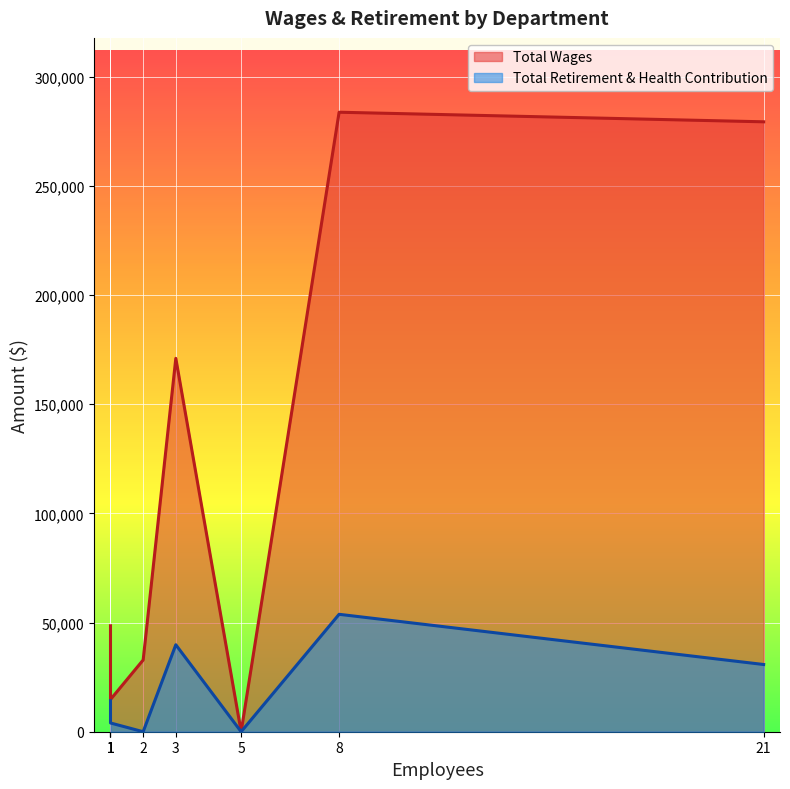

Rank the series at Administration from highest to lowest value.

Total Wages, Total Retirement & Health Contribution